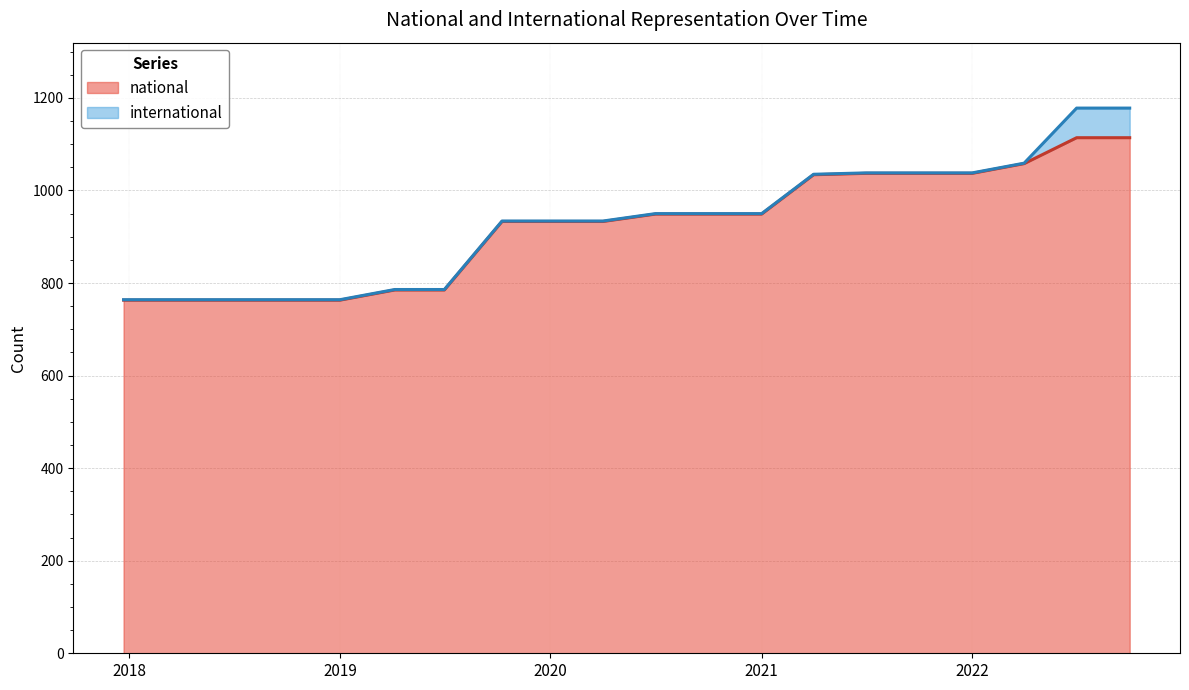

Reading left to right, list all the values displayed in this chart.

763	763	763	763	763	785	785	933	933	933	949	949	949	1034	1037	1037	1037	1058	1114	1114